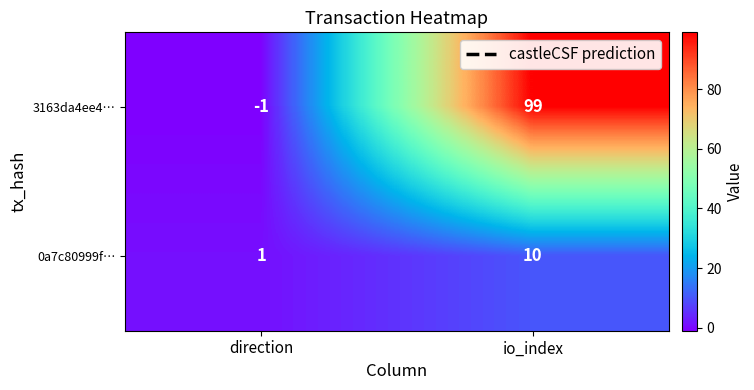

What is the average value of the 0a7c80999f… series?

6